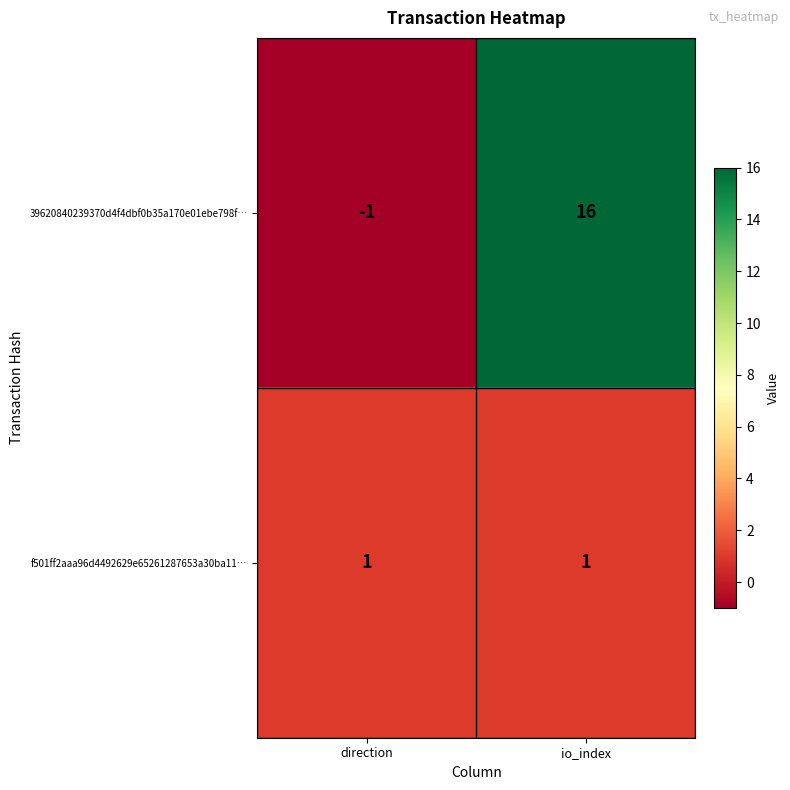

What is the sum of all 39620840239370d4f4dbf0b35a170e01ebe798f… values?

15